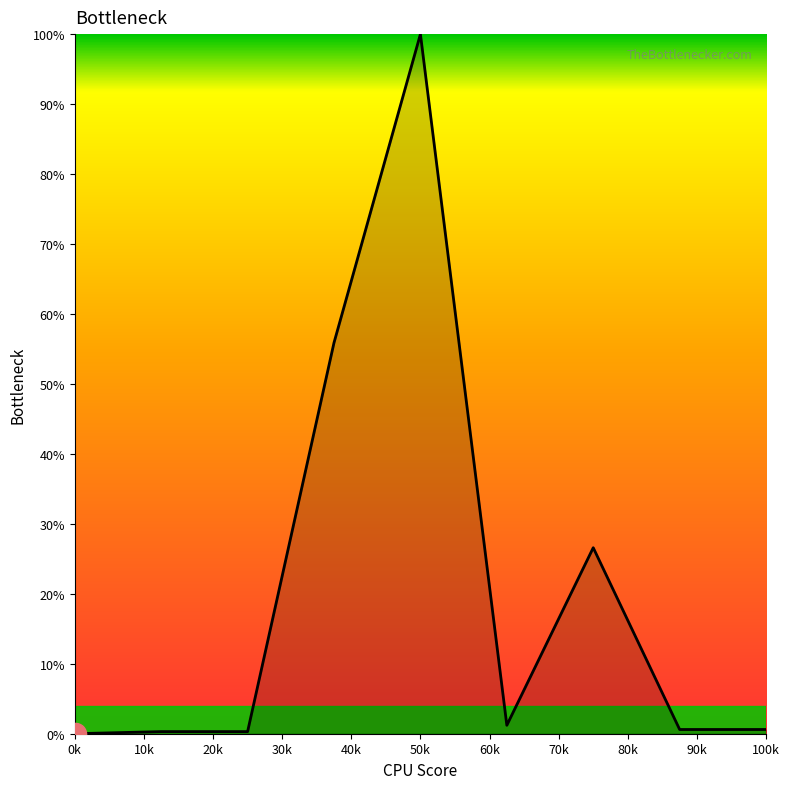

What is the average value?

20.6